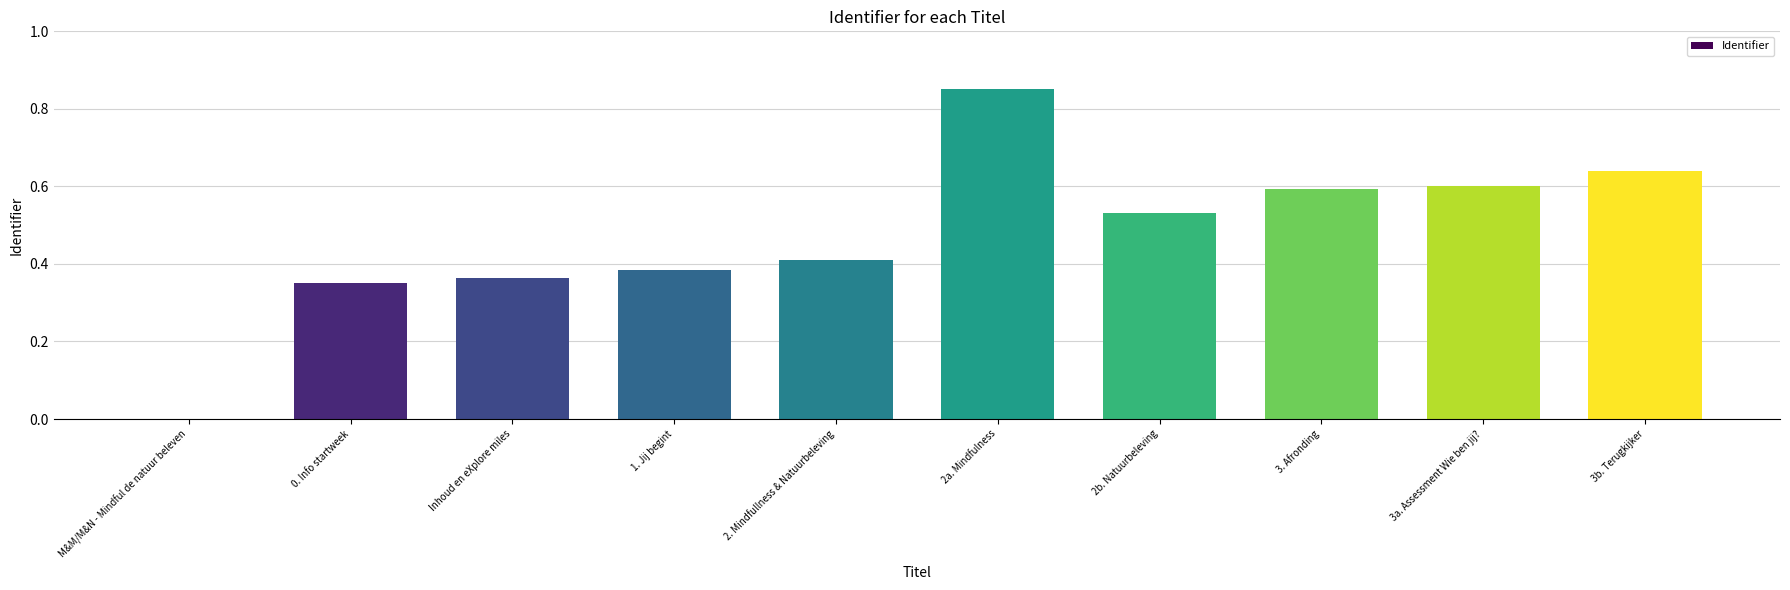

What is the sum of the values at 0. Info startweek and 1. Jij begint?

0.7